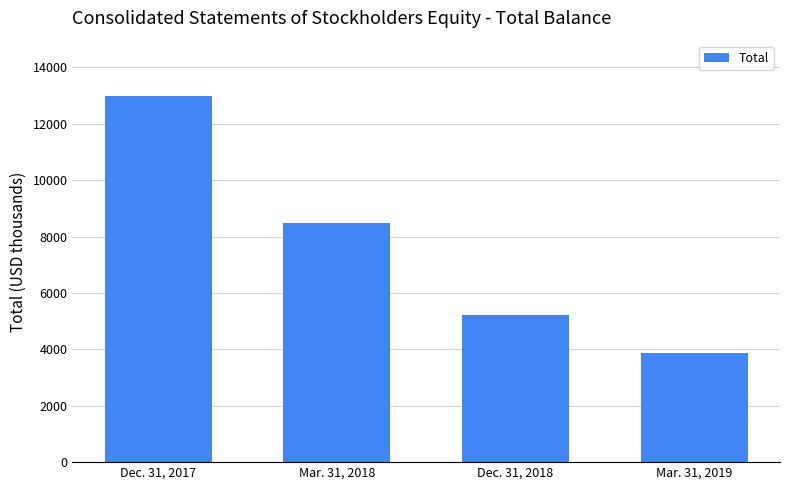

What is the value of the 4th bar from the left?

3857